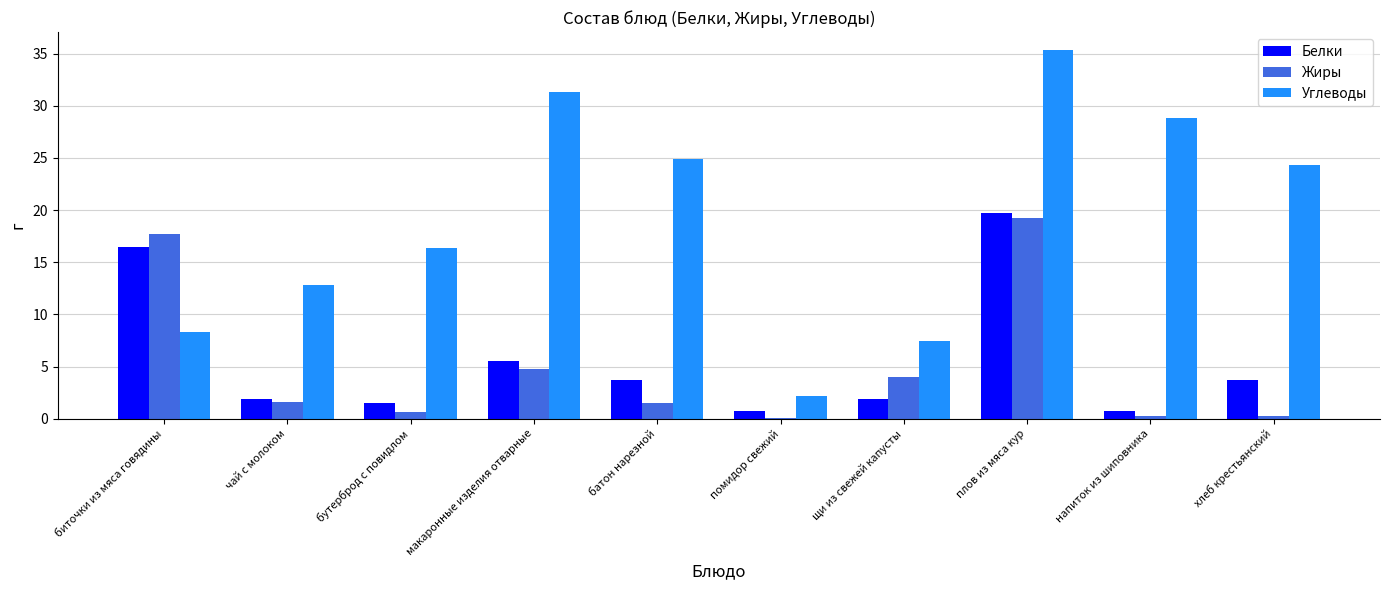

Which series has the largest total across all categories?

Углеводы